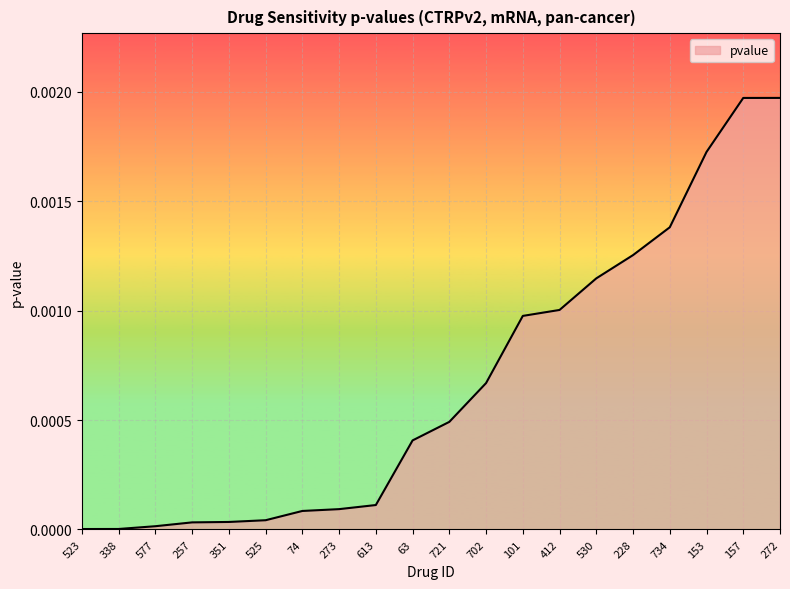

Is it true that the value at 721 is 0.0?

True